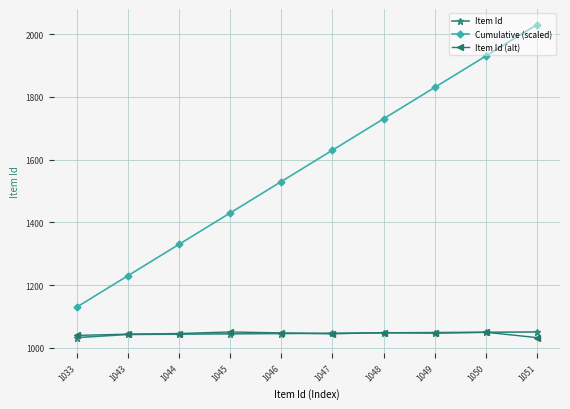

Rank the categories by Cumulative (scaled) value from highest to lowest.

1051, 1050, 1049, 1048, 1047, 1046, 1045, 1044, 1043, 1033